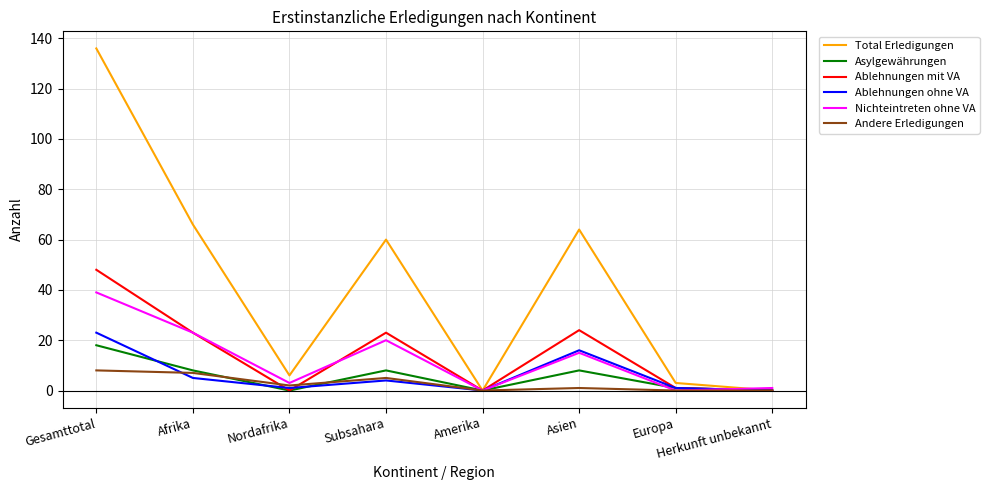

The value of Ablehnungen ohne VA at Subsahara is 4. True or false?

True